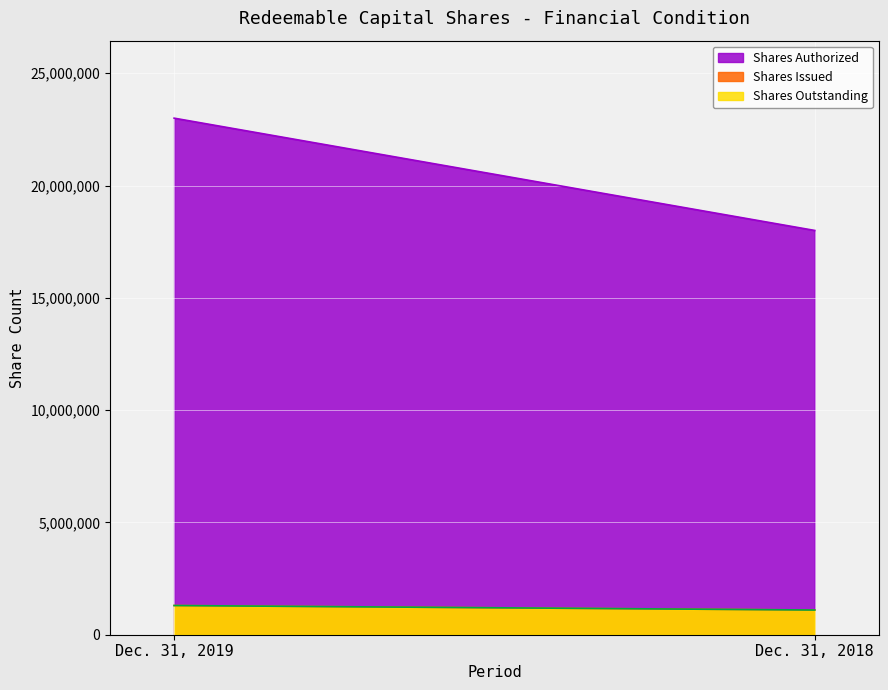

What are all the series names shown in the legend?

Shares Authorized, Shares Issued, Shares Outstanding